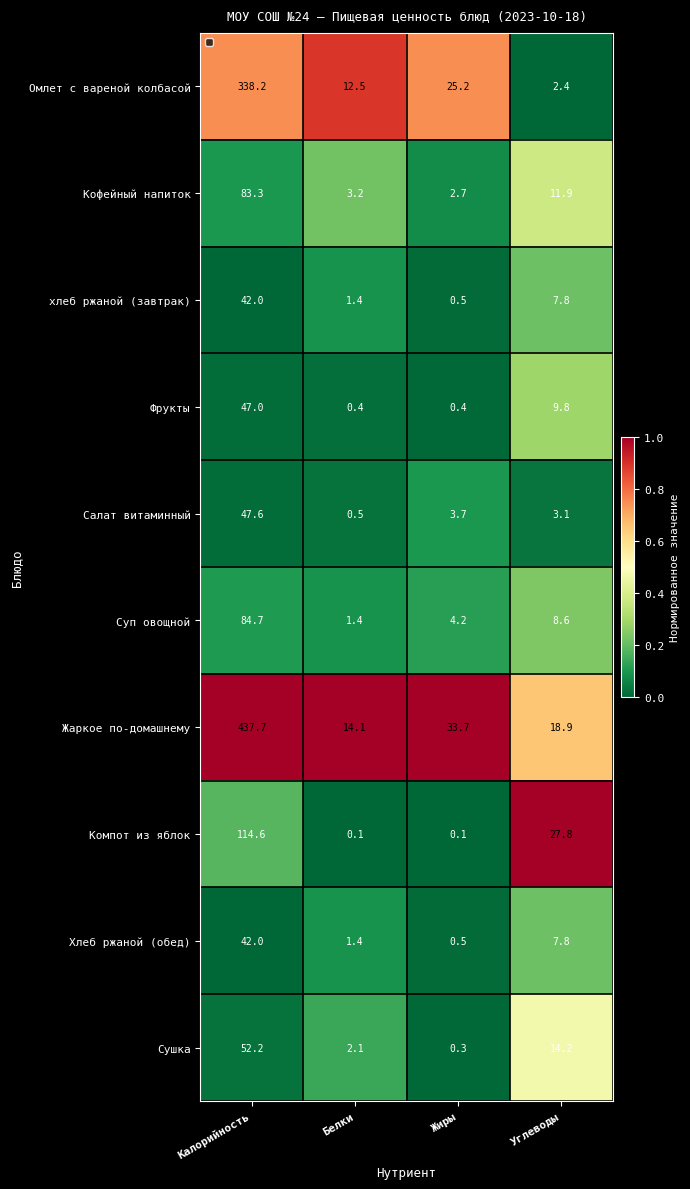

List the labels in order of Кофейный напиток value, largest first.

Углеводы, Белки, Калорийность, Жиры